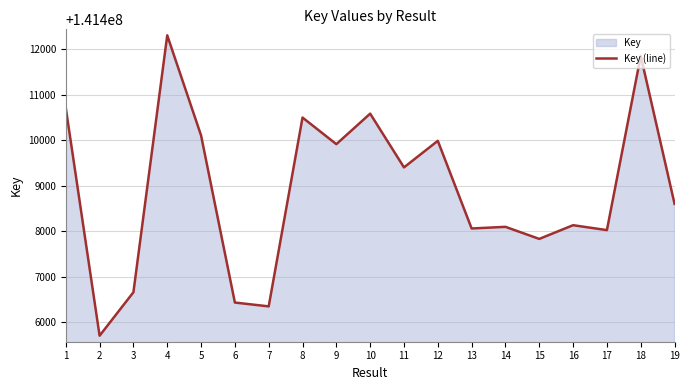

What is the difference between the values at 6 and 19?

2167